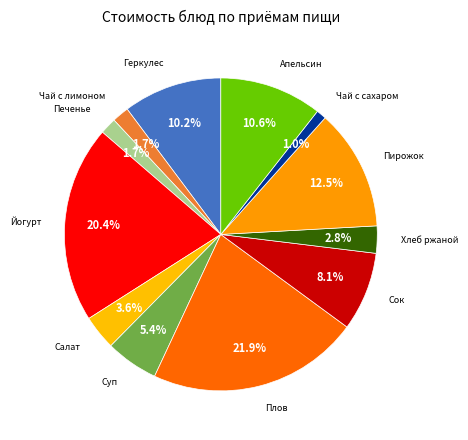

How many slices are in this pie chart?

12